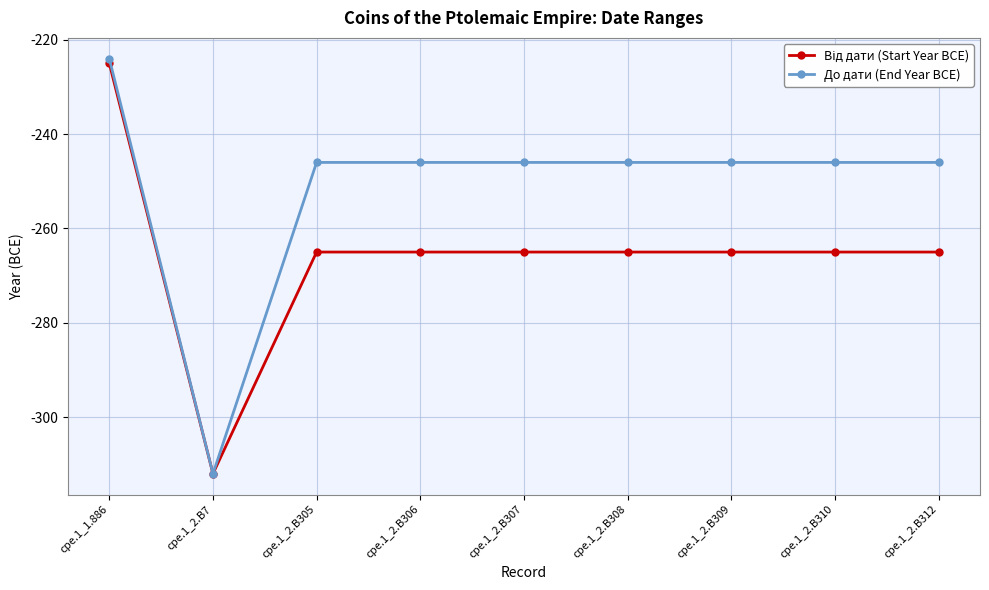

What is the smallest value displayed?

-312